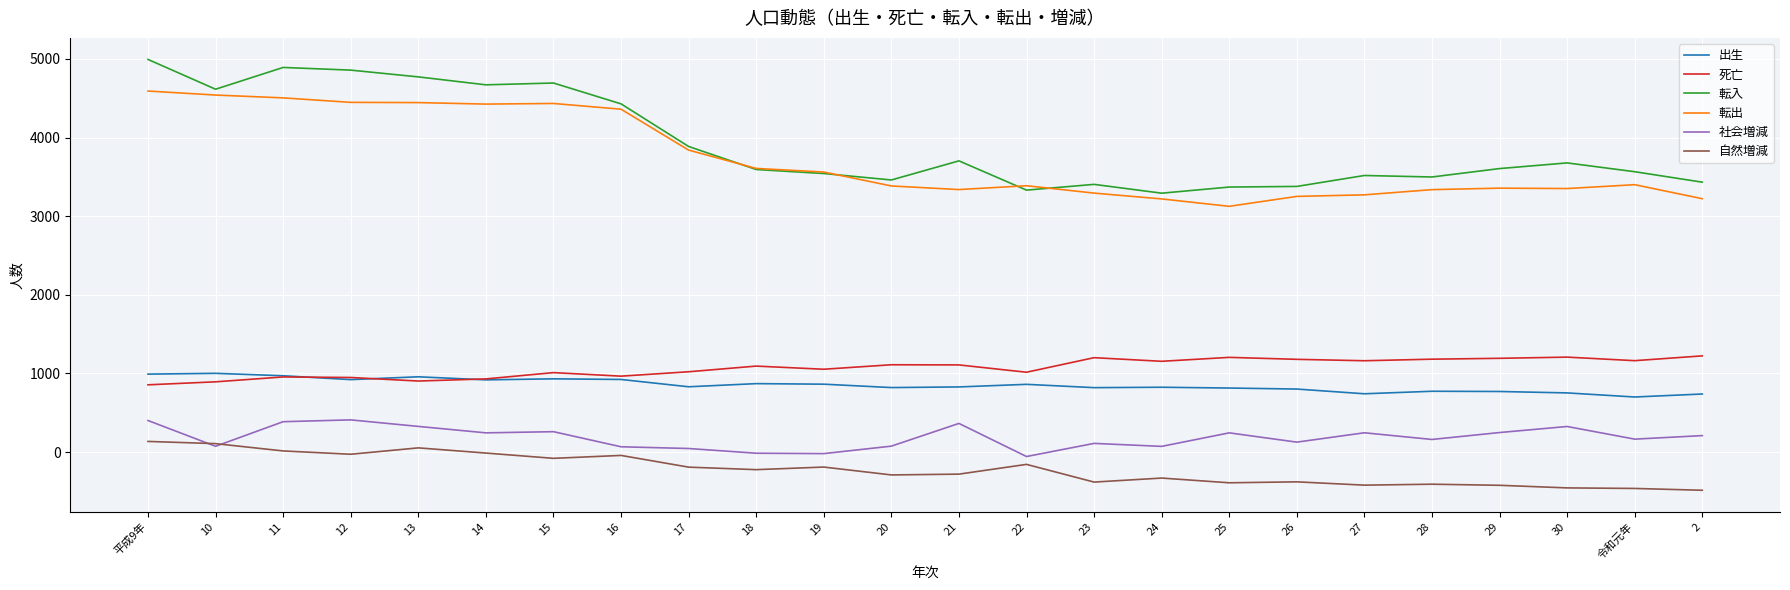

What is the lowest value of the 転入 series?

3293